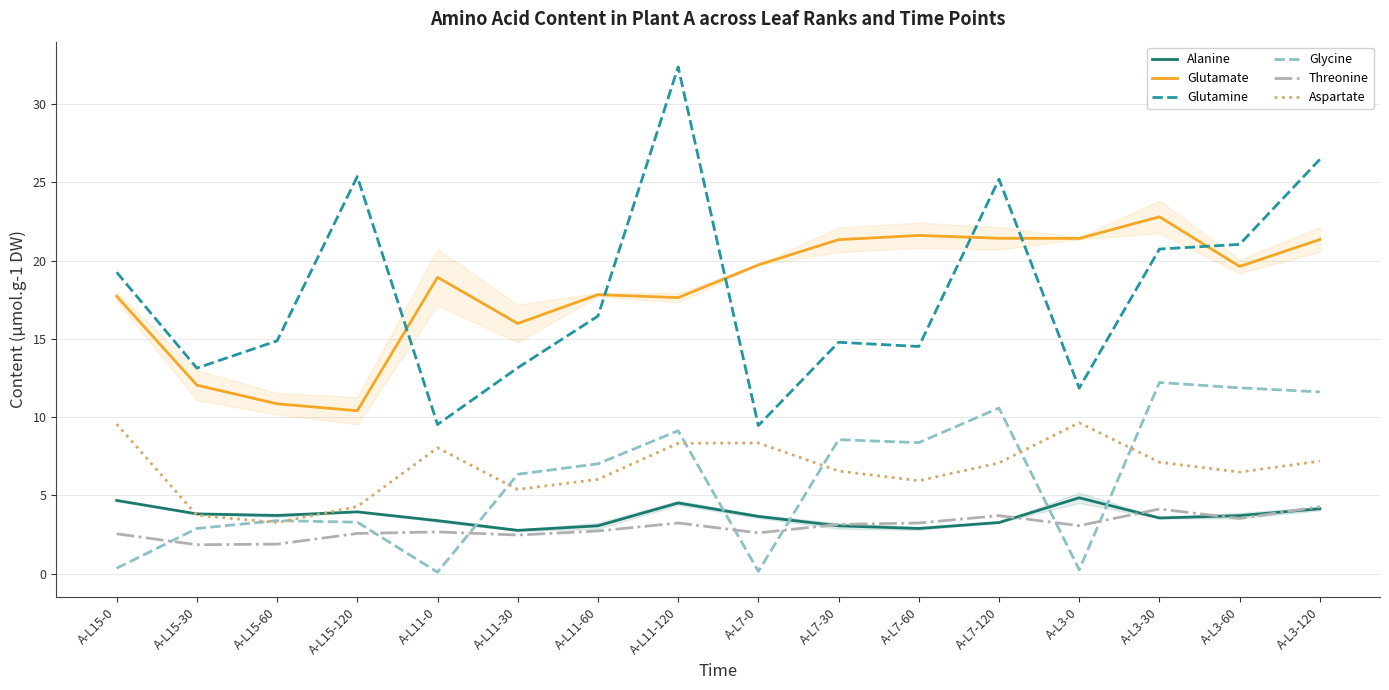

Where is Aspartate nearest to the value 6?

A-L11-60